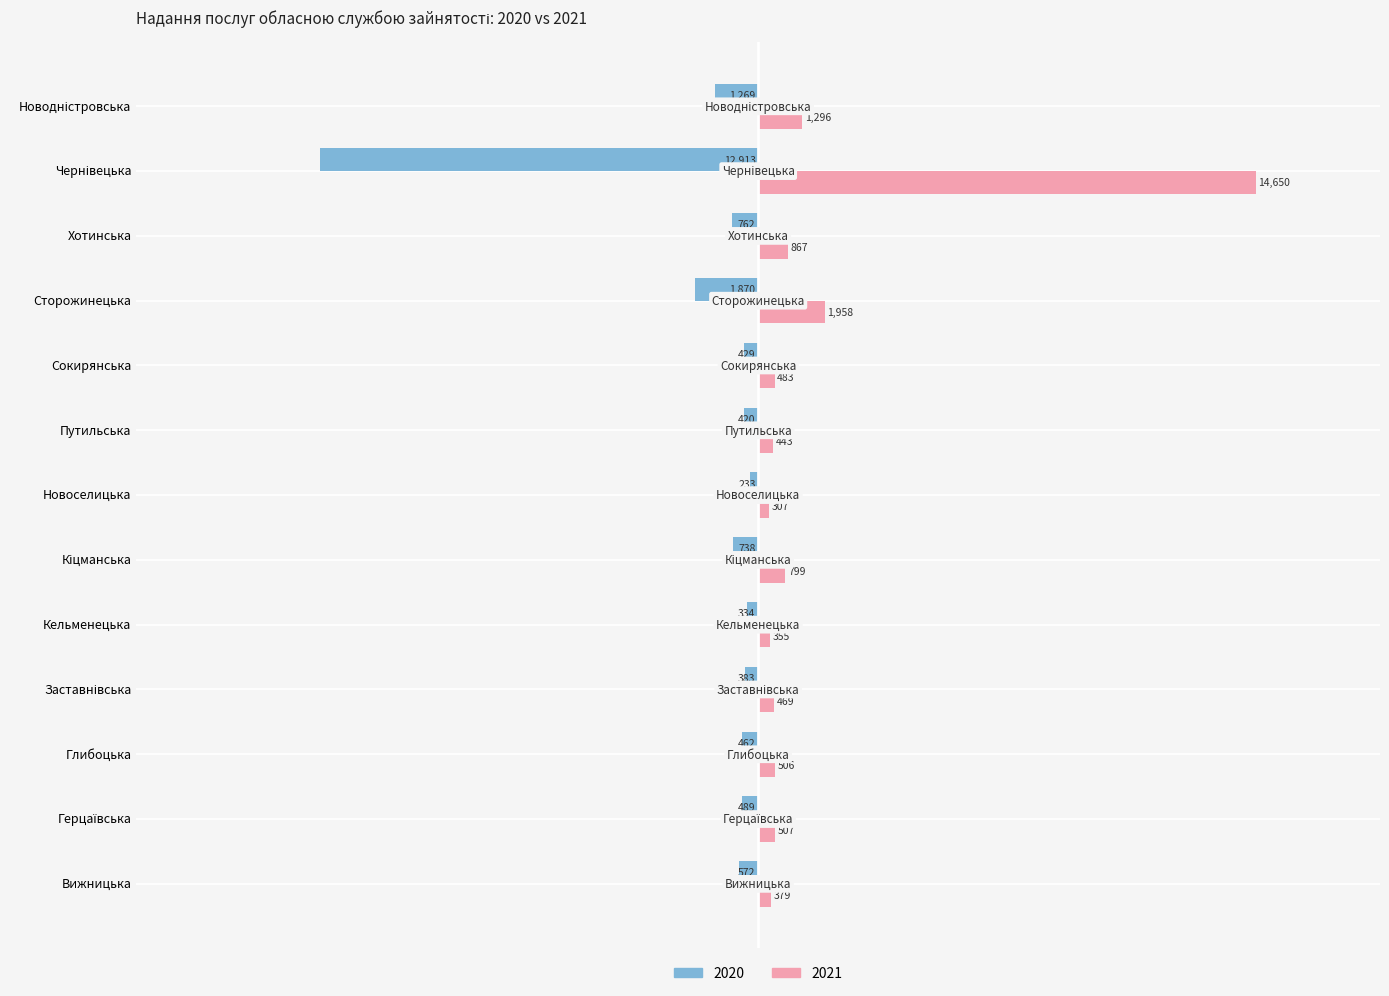

What is the spread (max minus min) of values at Вижницька?

951